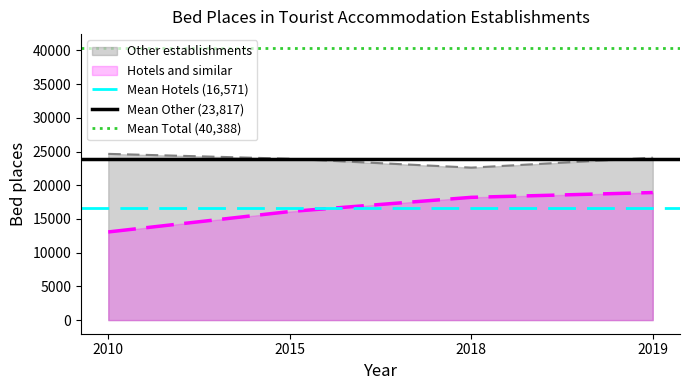

What is the average value of the Mean Hotels (16,571) series?

16571